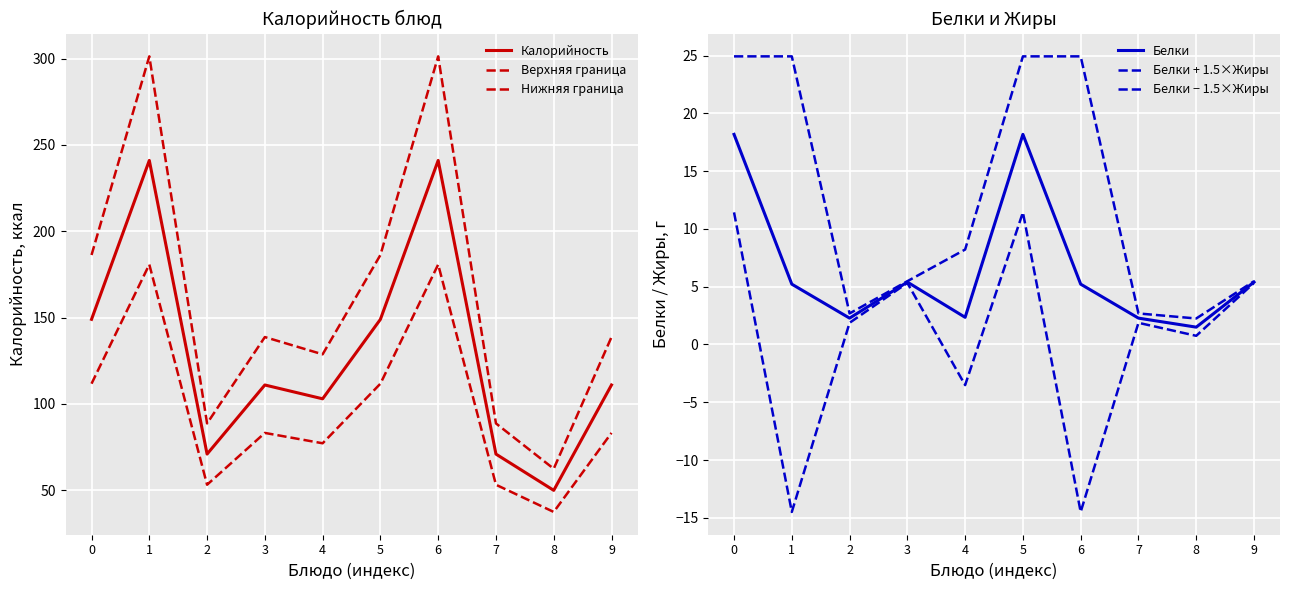

Reading left to right, list all the values displayed in this chart.

Калорийность: 149.0	241.0	71.0	111.0	103.0	149.0	241.0	71.0	50.0	111.0
Верхняя граница: 186.2	301.2	88.8	138.8	128.8	186.2	301.2	88.8	62.5	138.8
Нижняя граница: 111.8	180.8	53.2	83.2	77.2	111.8	180.8	53.2	37.5	83.2
Белки: 18.2	5.2	2.3	5.4	2.4	18.2	5.2	2.3	1.5	5.4
Белки + 1.5×Жиры: 24.9	24.9	2.7	5.5	8.2	24.9	24.9	2.7	2.2	5.5
Белки − 1.5×Жиры: 11.4	-14.5	1.9	5.3	-3.5	11.4	-14.5	1.9	0.8	5.3